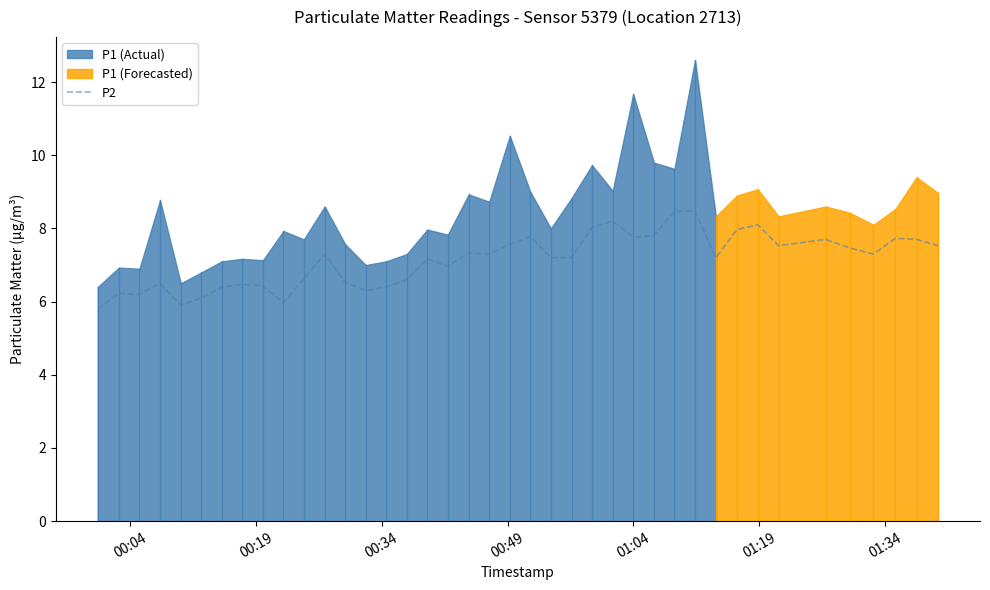

True or false: the data has more than 0 interior local peaks.

True